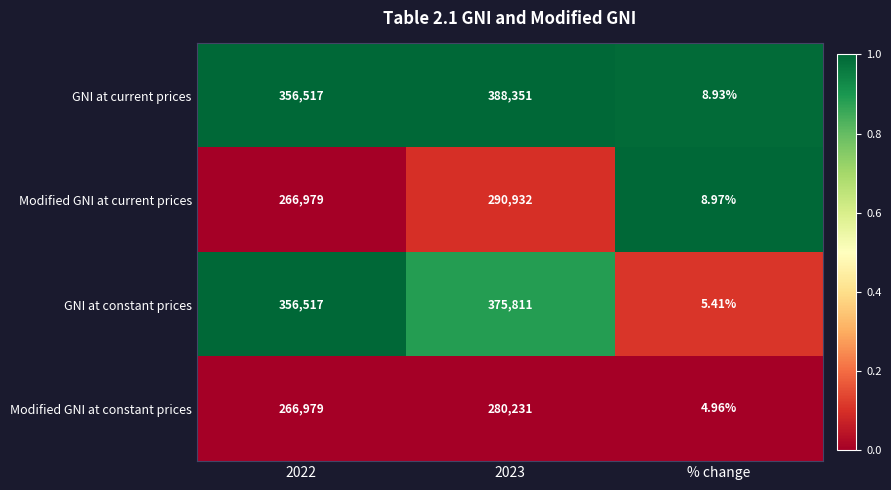

At 2023, list the series in order from smallest to largest.

Modified GNI at constant prices, Modified GNI at current prices, GNI at constant prices, GNI at current prices